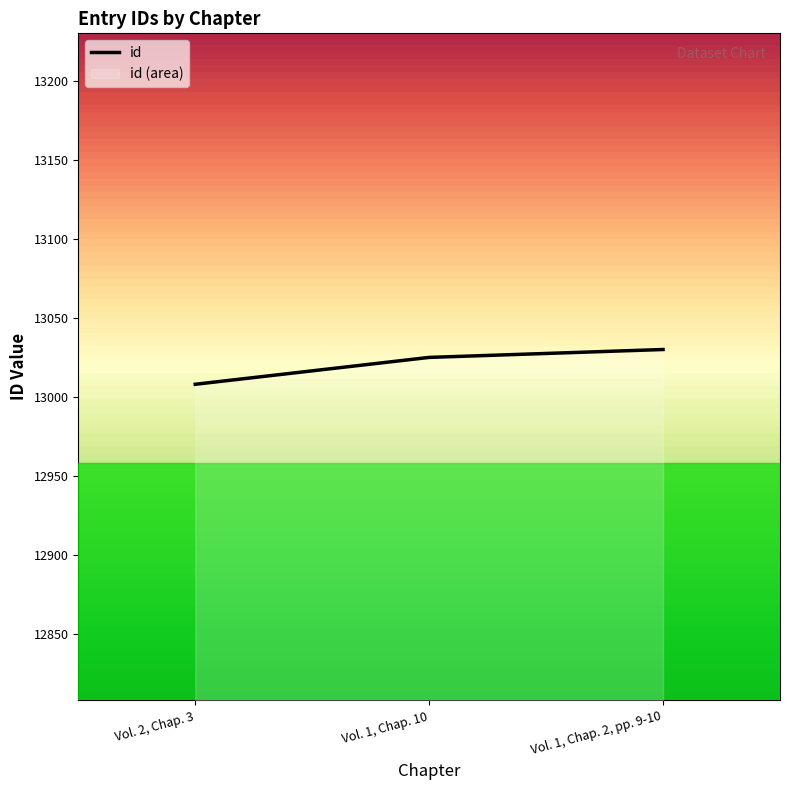

The value at Vol. 1, Chap. 2, pp. 9-10 is 13030. True or false?

True